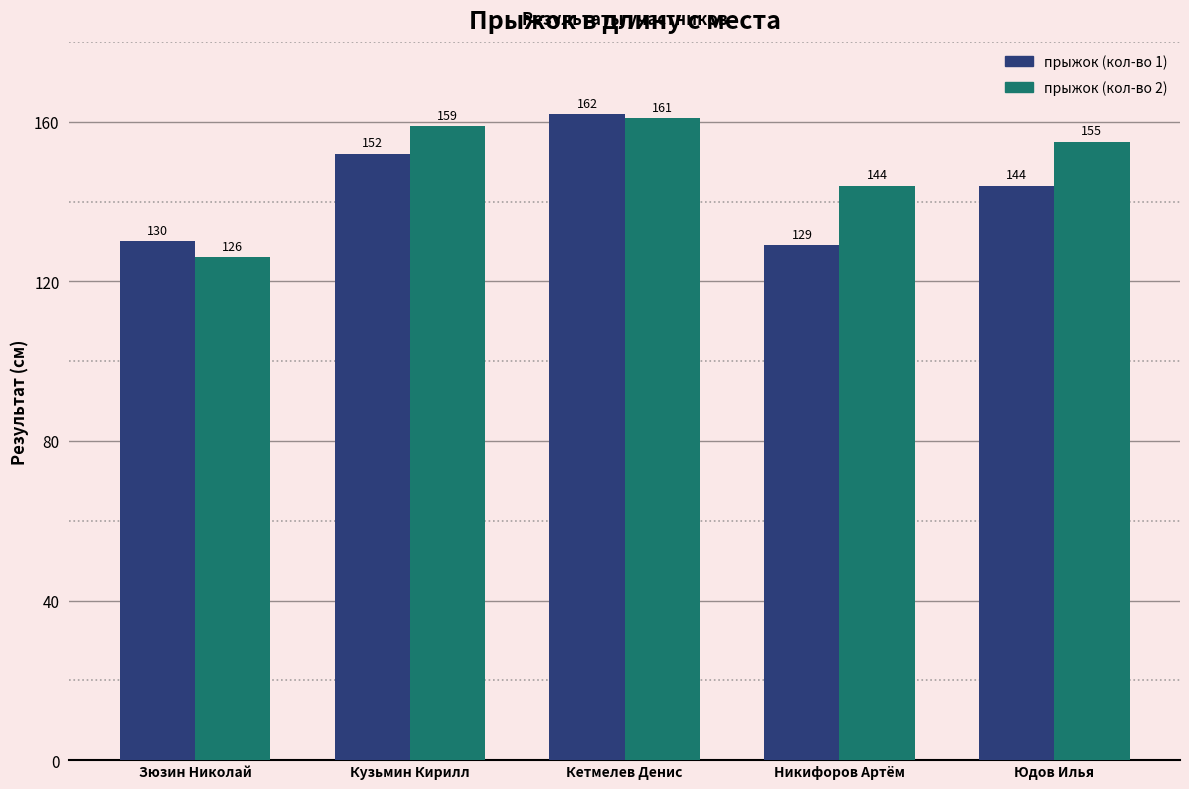

What is the difference between the second highest and second lowest values in the прыжок (кол-во 1) series?

22